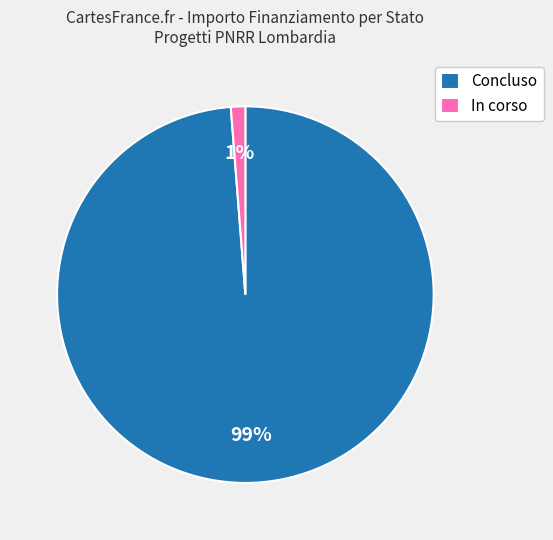

How many slices are in this pie chart?

2